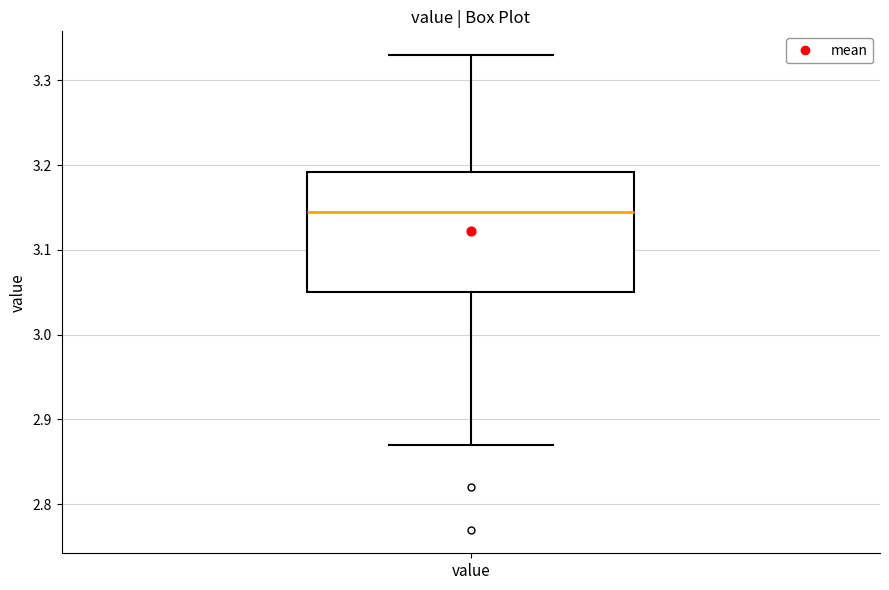

Read this box plot against the y-axis: the position of the median line, the range covered by the box, and the ends of both whiskers. The values are not printed on the chart, so give them approximately, as read against the axis.

median 3.15, box 3.05 to 3.19, whiskers 2.87 to 3.33